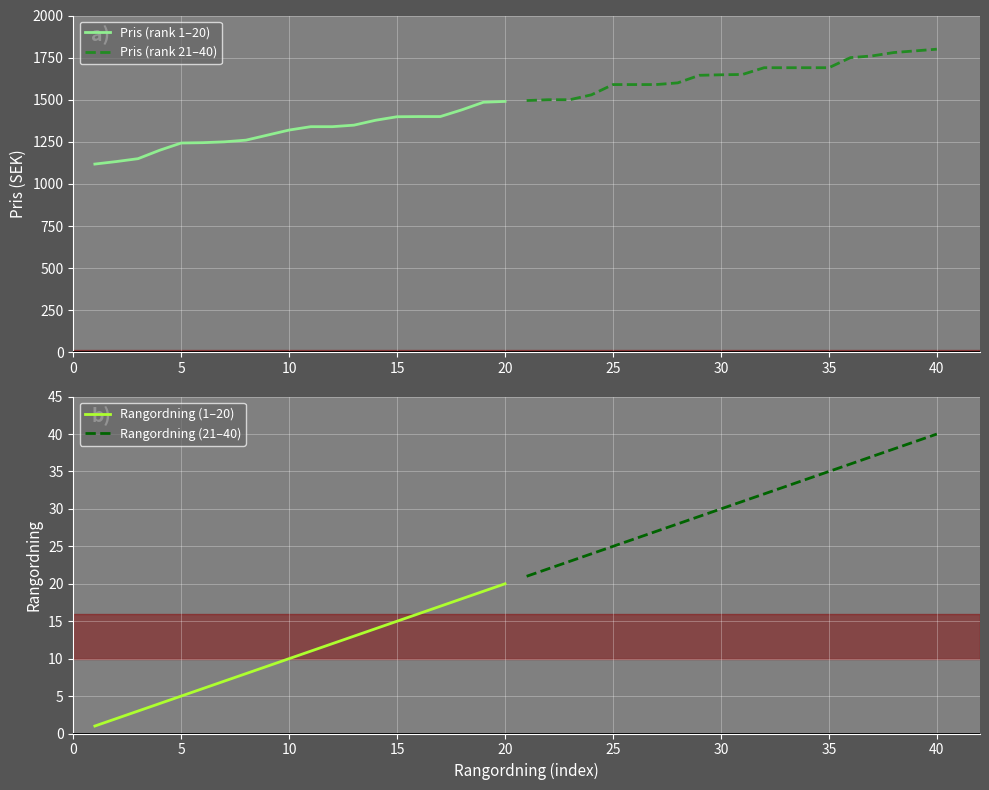

What is the lowest value of the Pris (rank 21–40) series?

1495